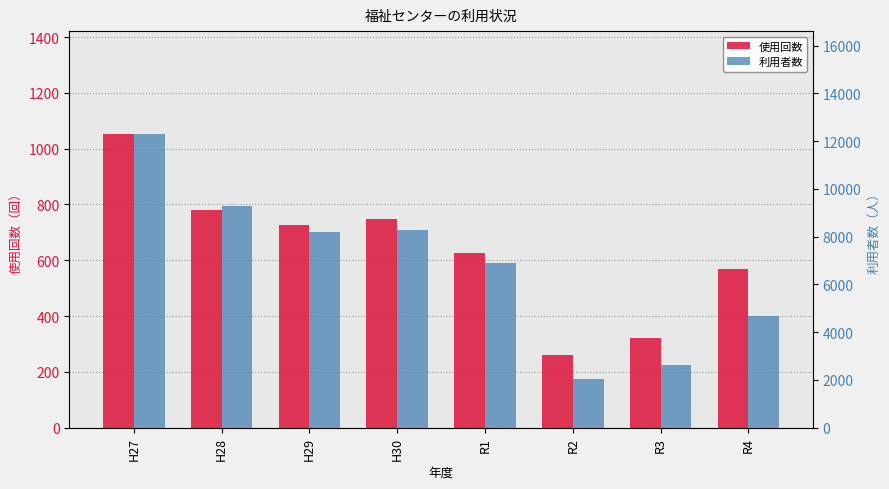

What are all the series names shown in the legend?

使用回数, 利用者数